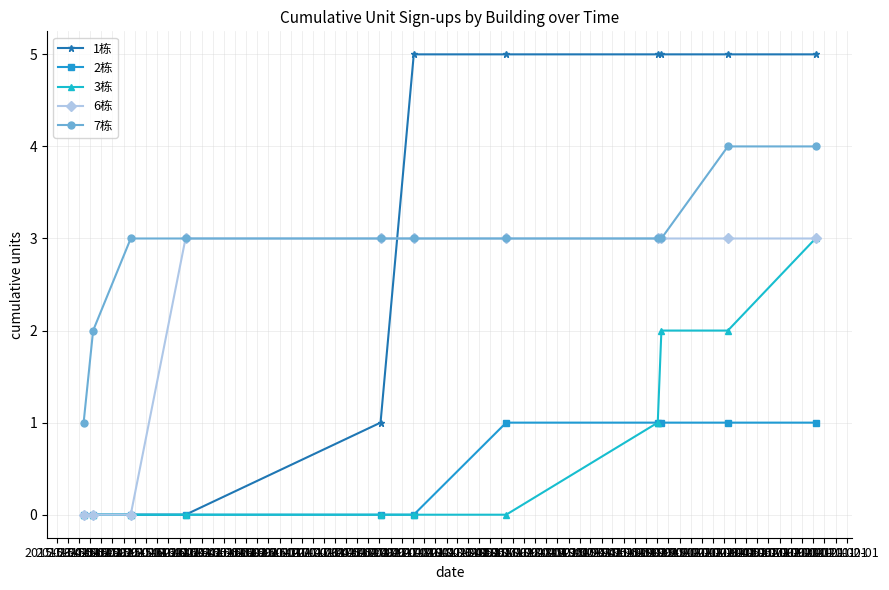

What is the value of the 1栋 point at the 8th from the left?

5